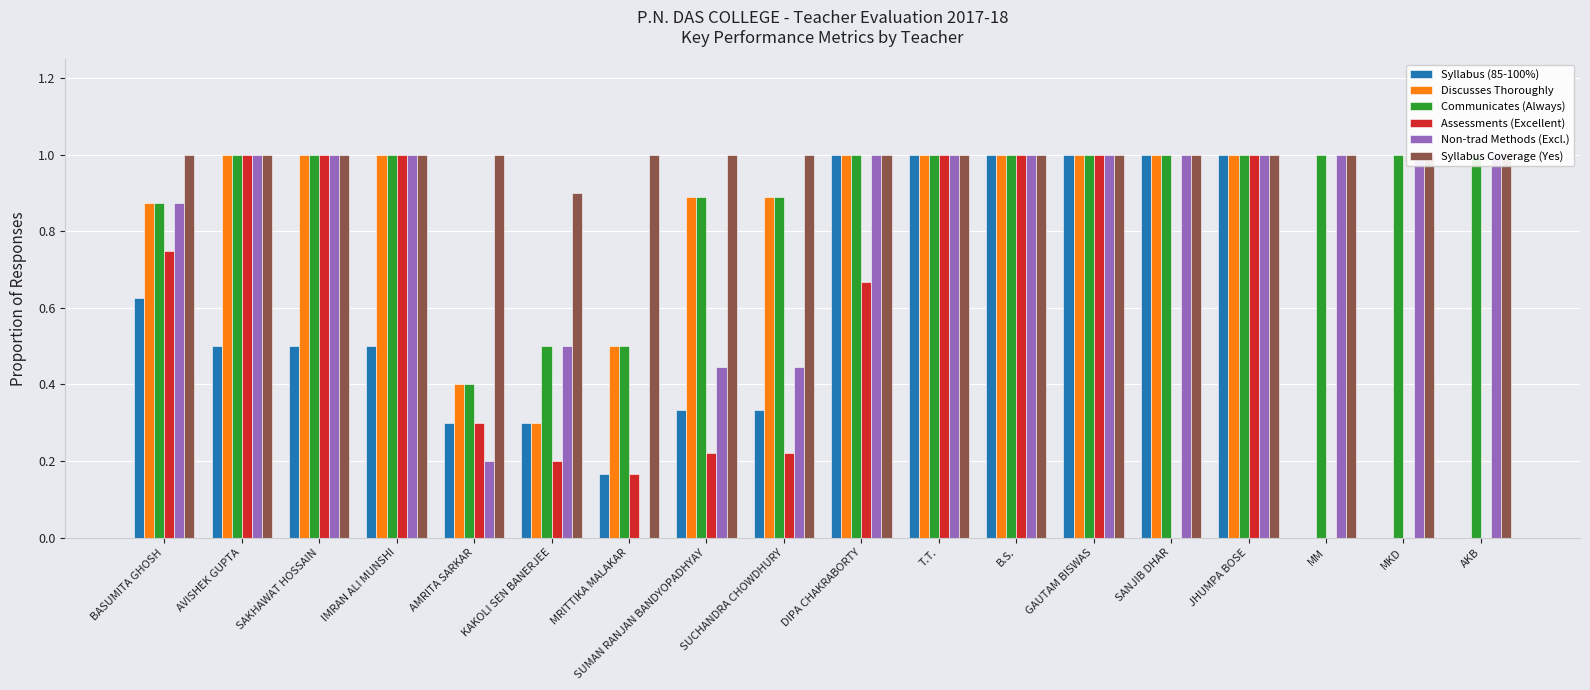

Reading left to right, what are all the values shown in this chart?

Syllabus (85-100%): 0.6	0.5	0.5	0.5	0.3	0.3	0.2	0.3	0.3	1.0	1.0	1.0	1.0	1.0	1.0	0.0	0.0	0.0
Discusses Thoroughly: 0.9	1.0	1.0	1.0	0.4	0.3	0.5	0.9	0.9	1.0	1.0	1.0	1.0	1.0	1.0	0.0	0.0	0.0
Communicates (Always): 0.9	1.0	1.0	1.0	0.4	0.5	0.5	0.9	0.9	1.0	1.0	1.0	1.0	1.0	1.0	1.0	1.0	1.0
Assessments (Excellent): 0.8	1.0	1.0	1.0	0.3	0.2	0.2	0.2	0.2	0.7	1.0	1.0	1.0	0.0	1.0	0.0	0.0	0.0
Non-trad Methods (Excl.): 0.9	1.0	1.0	1.0	0.2	0.5	0.0	0.4	0.4	1.0	1.0	1.0	1.0	1.0	1.0	1.0	1.0	1.0
Syllabus Coverage (Yes): 1.0	1.0	1.0	1.0	1.0	0.9	1.0	1.0	1.0	1.0	1.0	1.0	1.0	1.0	1.0	1.0	1.0	1.0